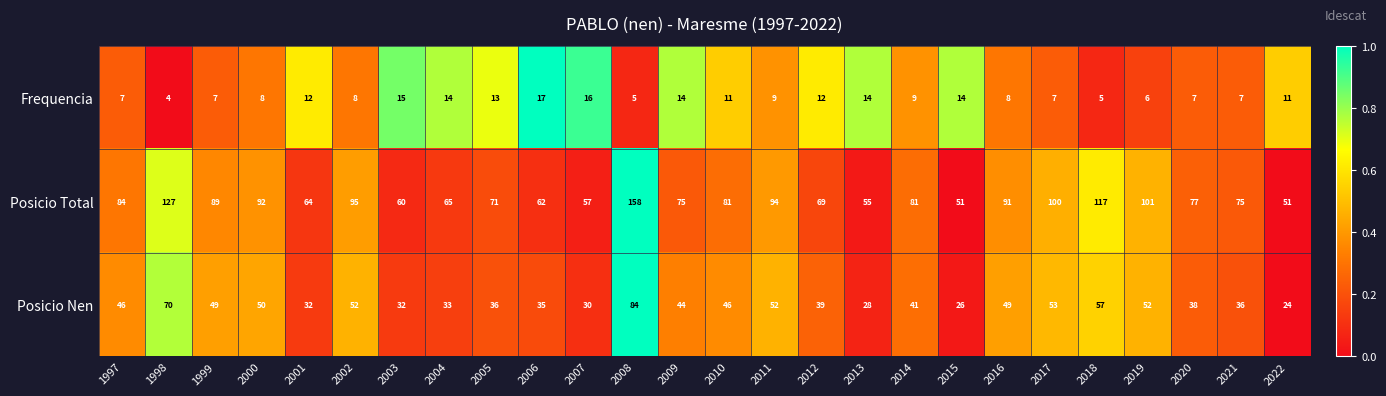

Which category has the highest value across all series?

2008